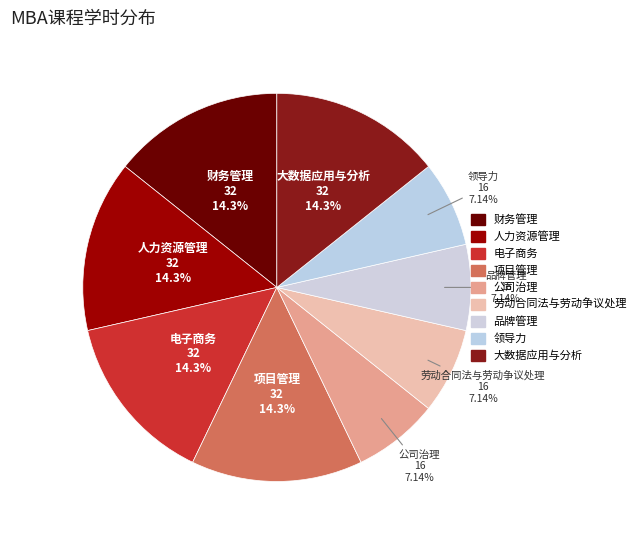

Between 领导力 and 大数据应用与分析, which is larger?

大数据应用与分析